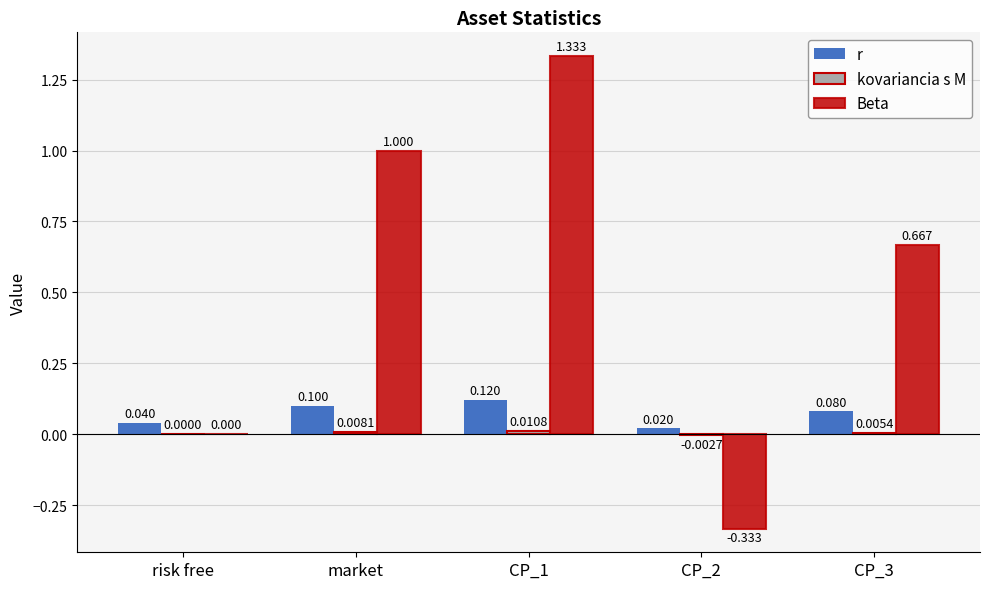

Which series has the largest total across all categories?

Beta